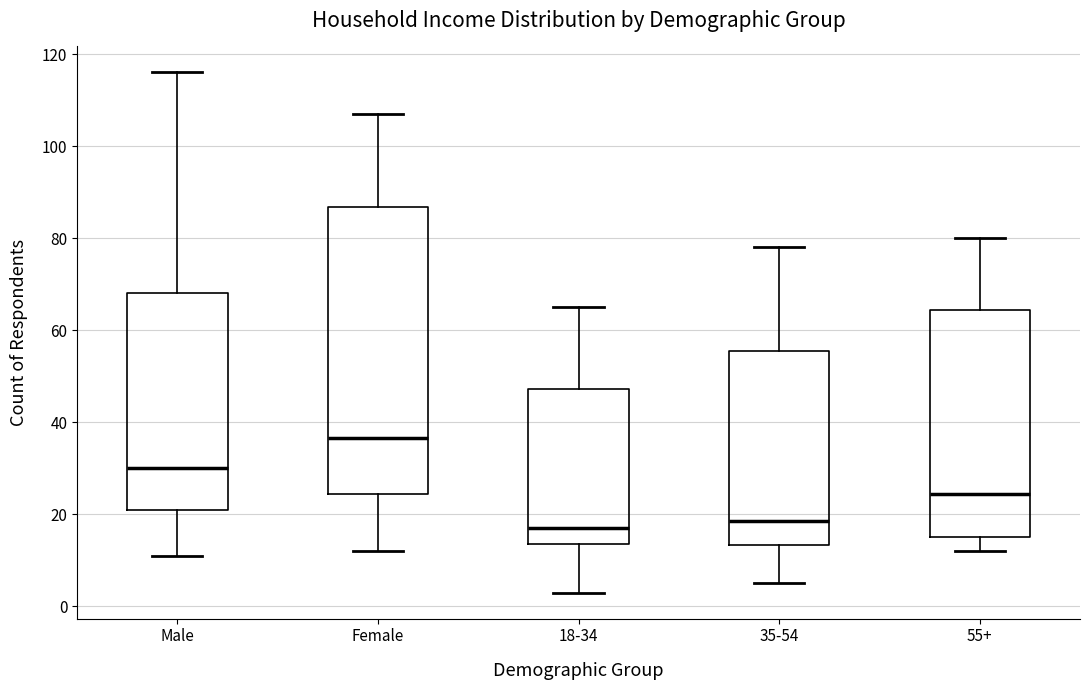

Reading left to right, transcribe this box plot: for each box, give where its median line is, the range the box spans, and where its two whiskers end, as read against the y-axis. The values are not printed on the chart, so give them approximately, as read against the axis.

Male: median 30, box 22 to 68, whiskers 12 to 116
Female: median 36, box 24 to 86, whiskers 12 to 108
18-34: median 18, box 14 to 48, whiskers 4 to 66
35-54: median 18, box 14 to 56, whiskers 6 to 78
55+: median 24, box 16 to 64, whiskers 12 to 80